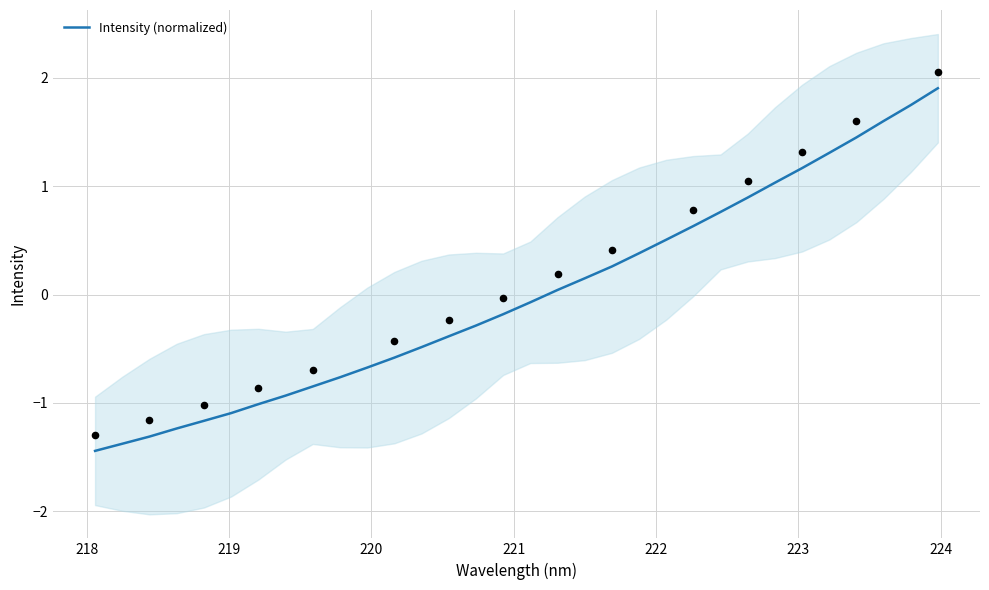

What is the minimum value for Intensity (normalized)?

-1.4